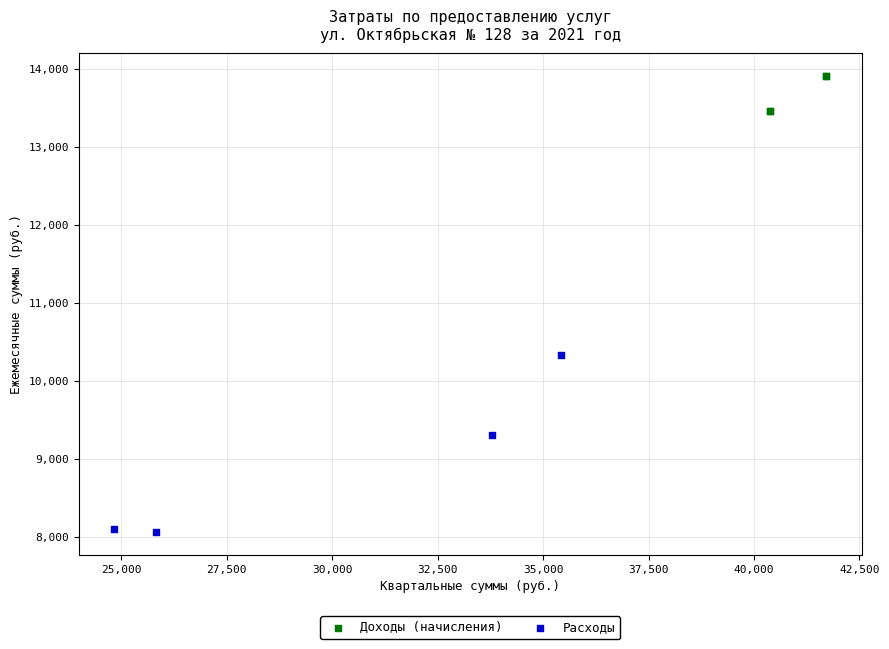

Which series contains the highest Y value?

Доходы (начисления)